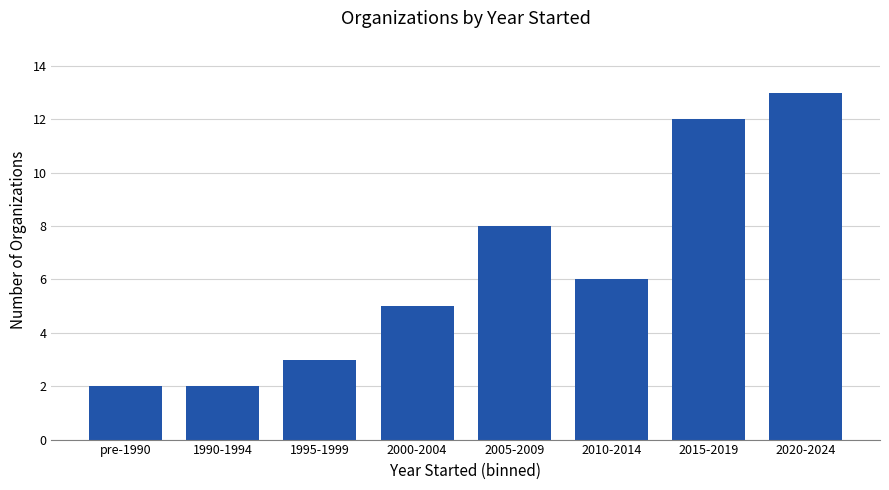

What is the maximum value shown in the chart?

13